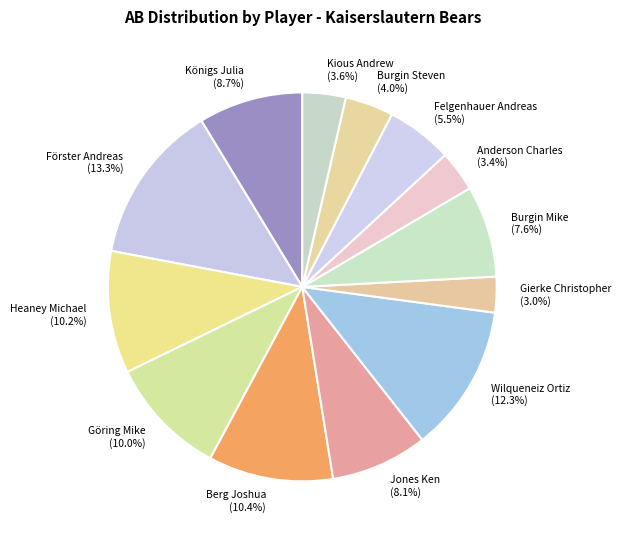

To the nearest percent, what is the difference between the Wilqueneiz Ortiz and Berg Joshua slice percentages?

2%